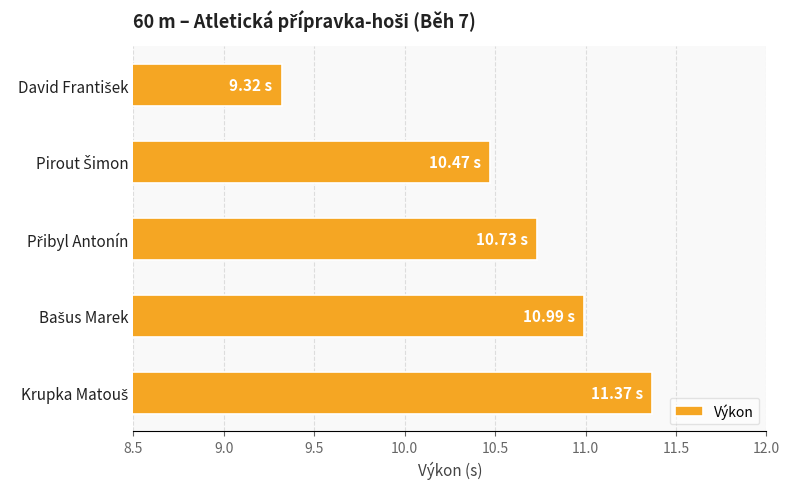

What is the average value?

10.6